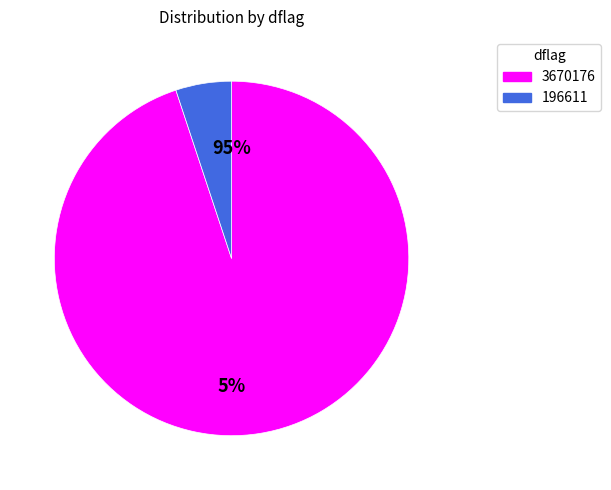

Between 3670176 and 196611, which is larger?

3670176